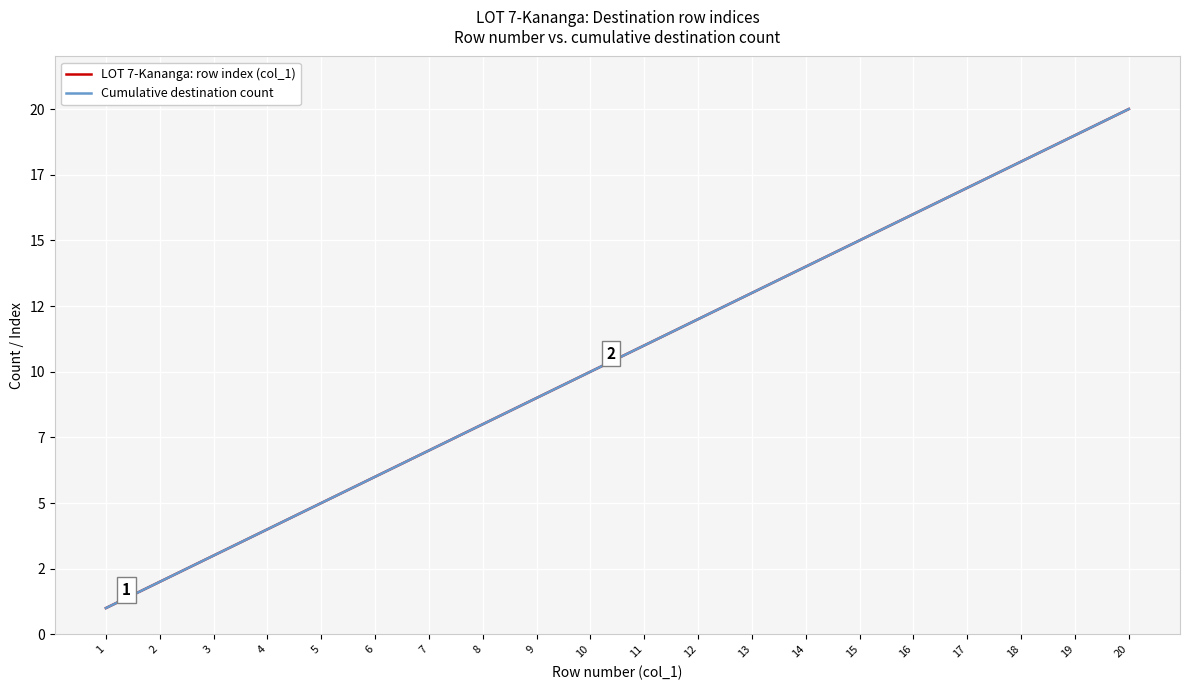

At which category is the sum across all series the highest?

20